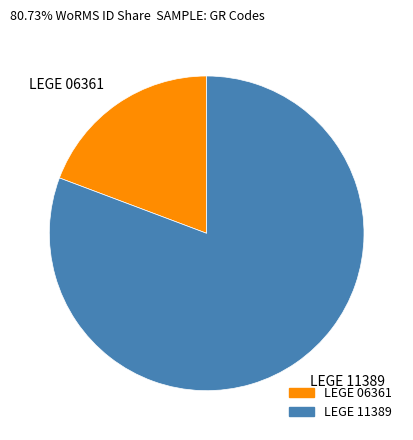

Do LEGE 11389 and LEGE 06361 together represent more than half of the pie?

Yes